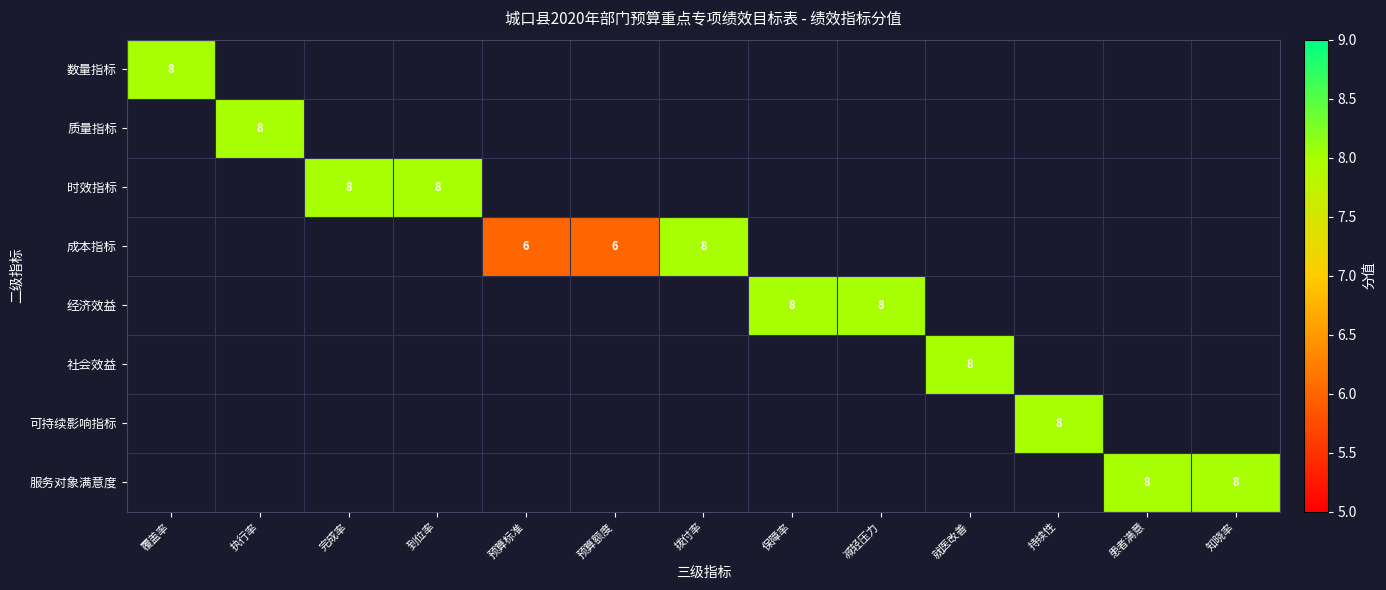

True or false: 成本指标 has a value of 6 at 预算标准.

True